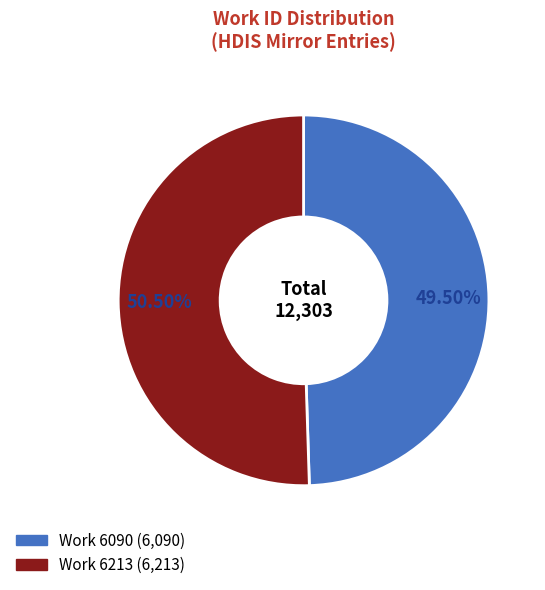

To the nearest percent, what is the difference between the Work 6090 and Work 6213 slice percentages?

1%